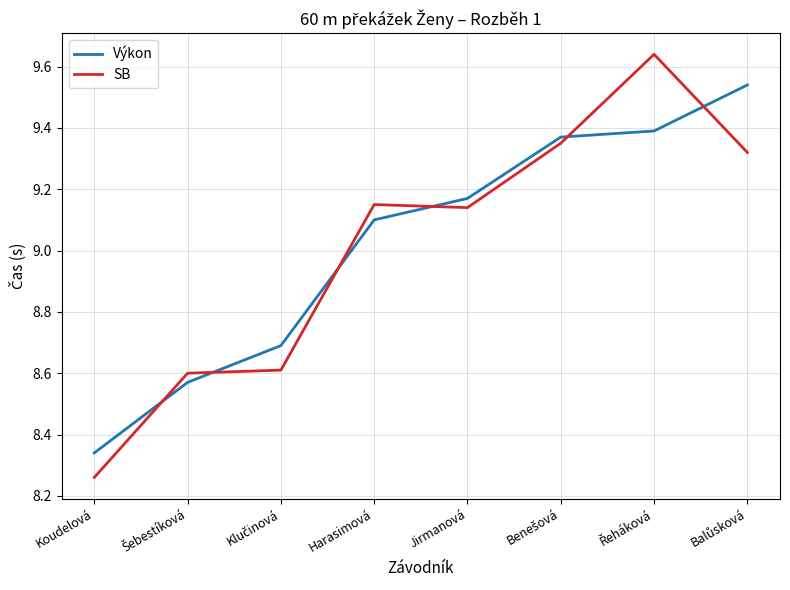

What are all the series names shown in the legend?

Výkon, SB